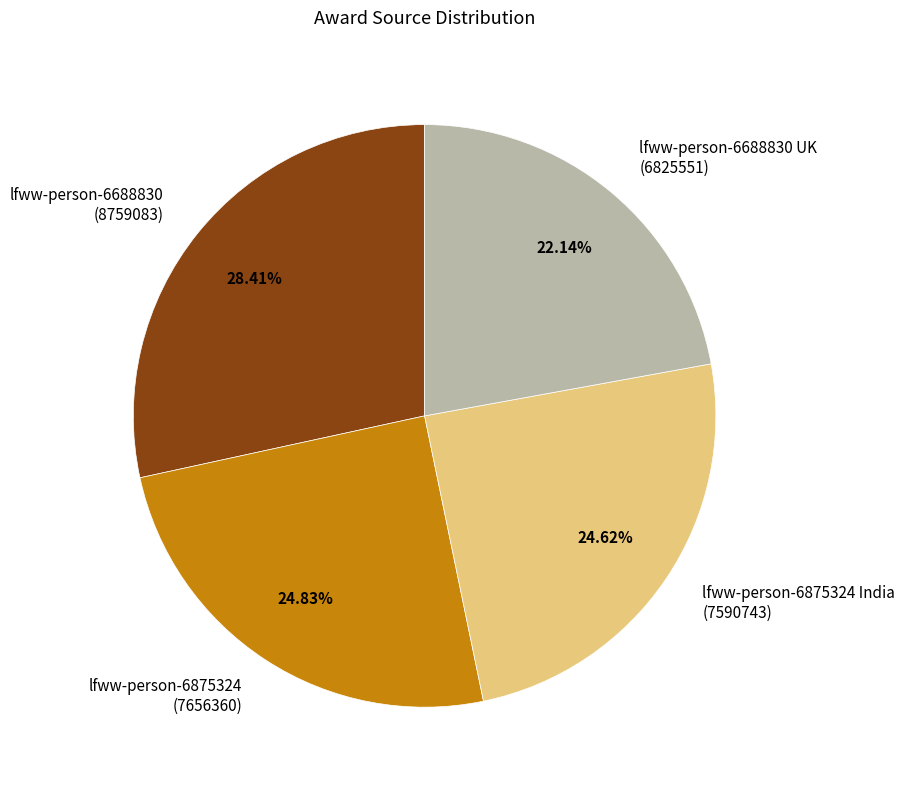

Is there a majority slice in this chart?

No